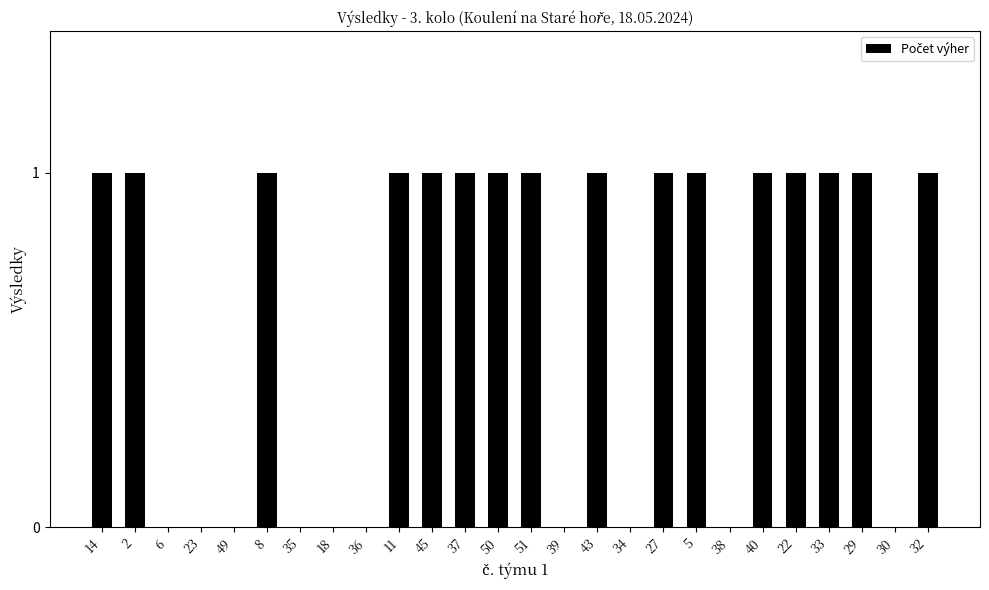

The chart shows a value of 1 at 11. True or false?

True